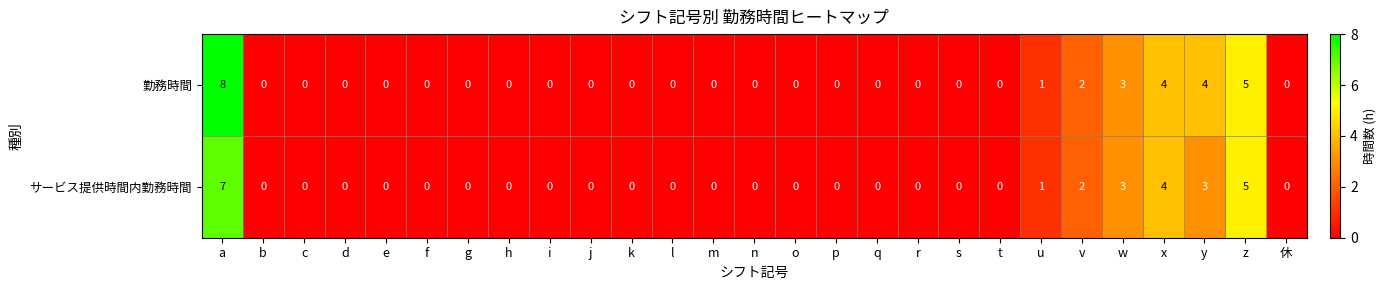

Is it true that 勤務時間 equals 3 at t?

False